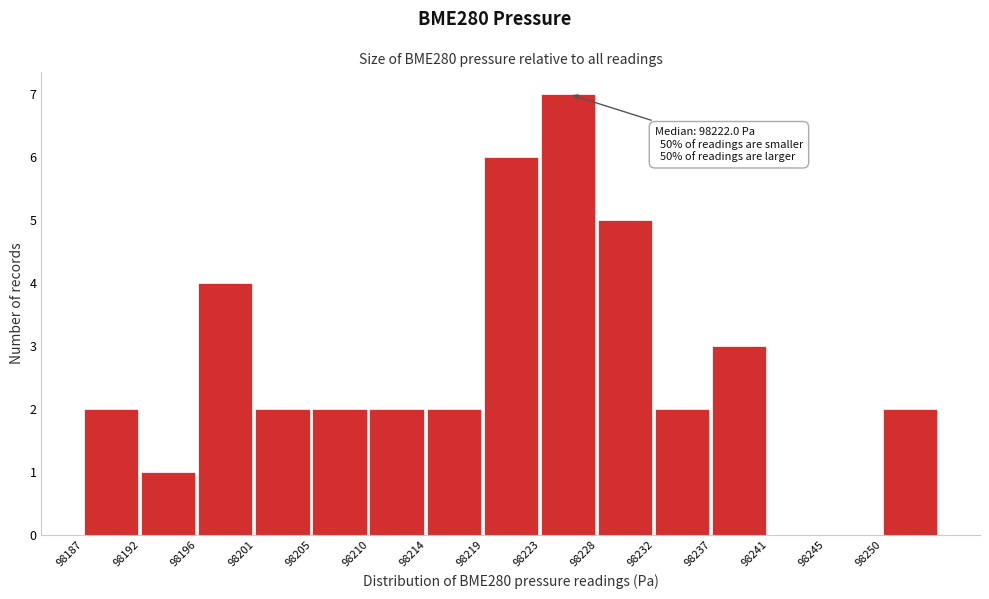

Reading left to right, what are all the values shown in this chart?

98187=2	98192=1	98196=4	98201=2	98205=2	98210=2	98214=2	98219=6	98223=7	98228=5	98232=2	98237=3	98241=0	98245=0	98250=2